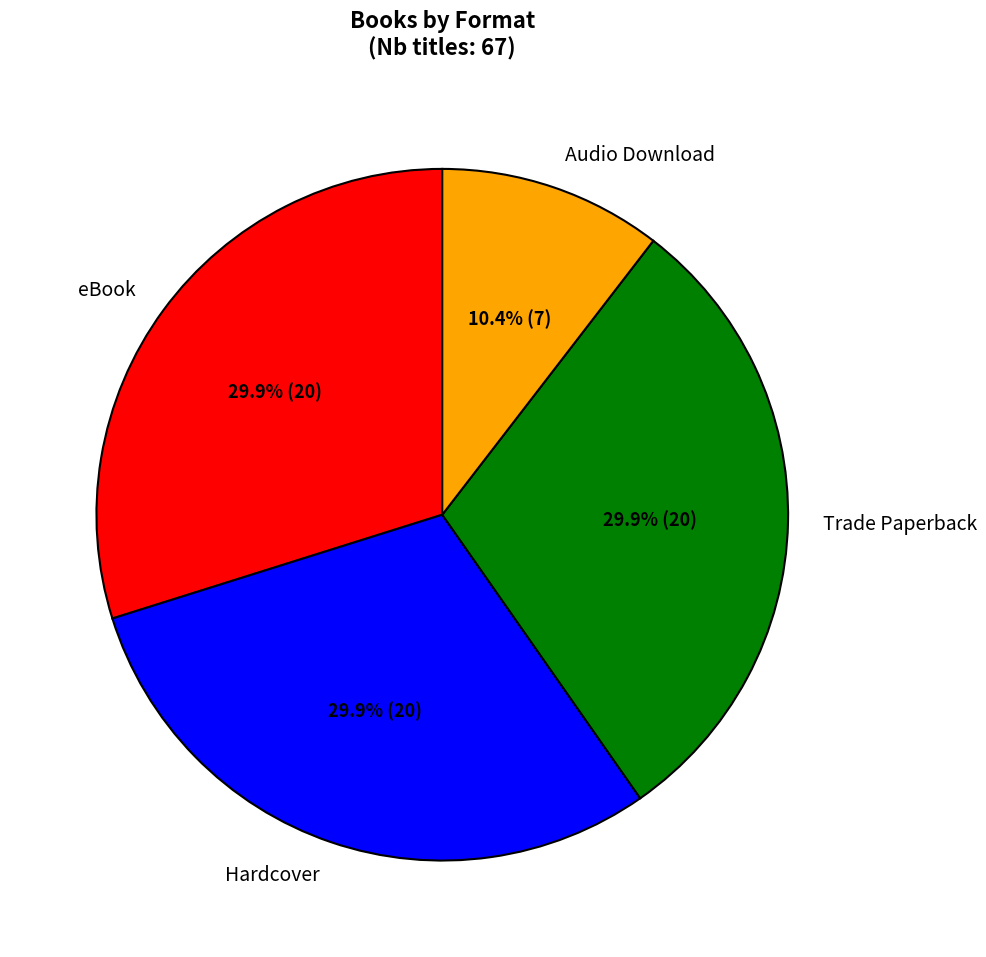

To the nearest percent, what portion does Hardcover represent?

30%